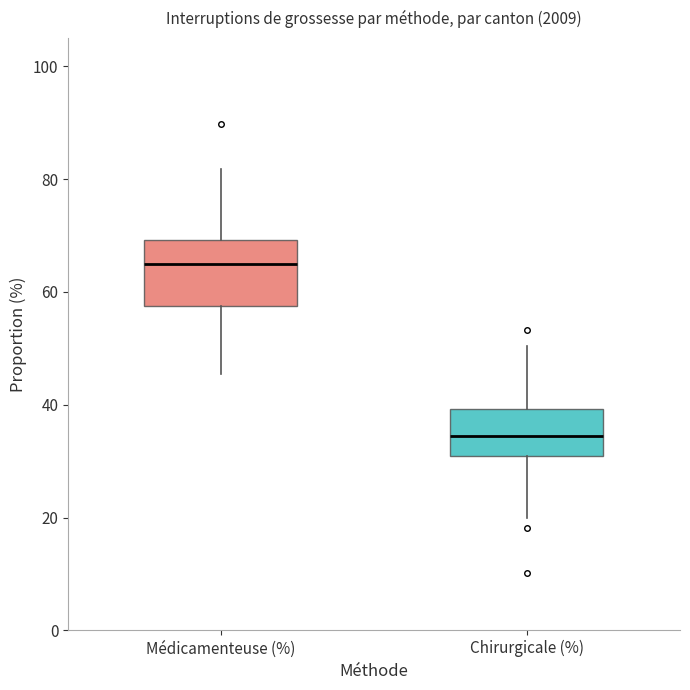

Reading left to right, read every box against the y-axis: the position of its median line, the range the box covers, and the ends of its whiskers. The values are not printed on the chart, so give them approximately, as read against the axis.

Médicamenteuse (%): median 64, box 58 to 70, whiskers 46 to 82
Chirurgicale (%): median 34, box 30 to 40, whiskers 20 to 50